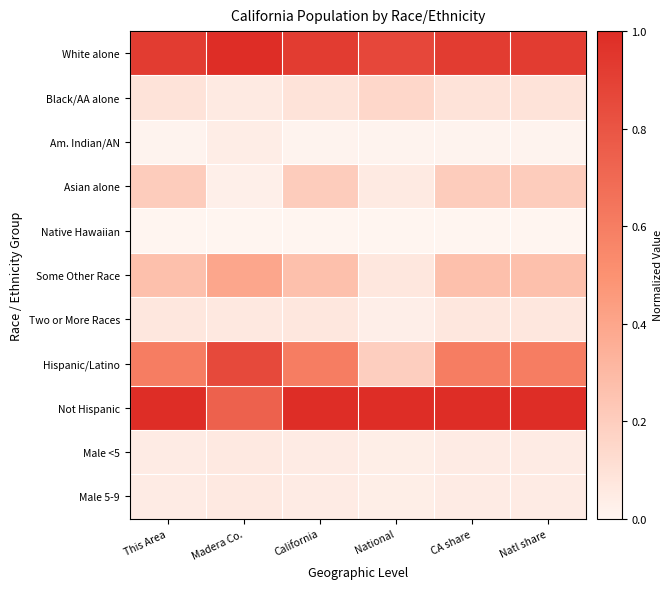

What is the difference between the highest and lowest values at National?

1.0